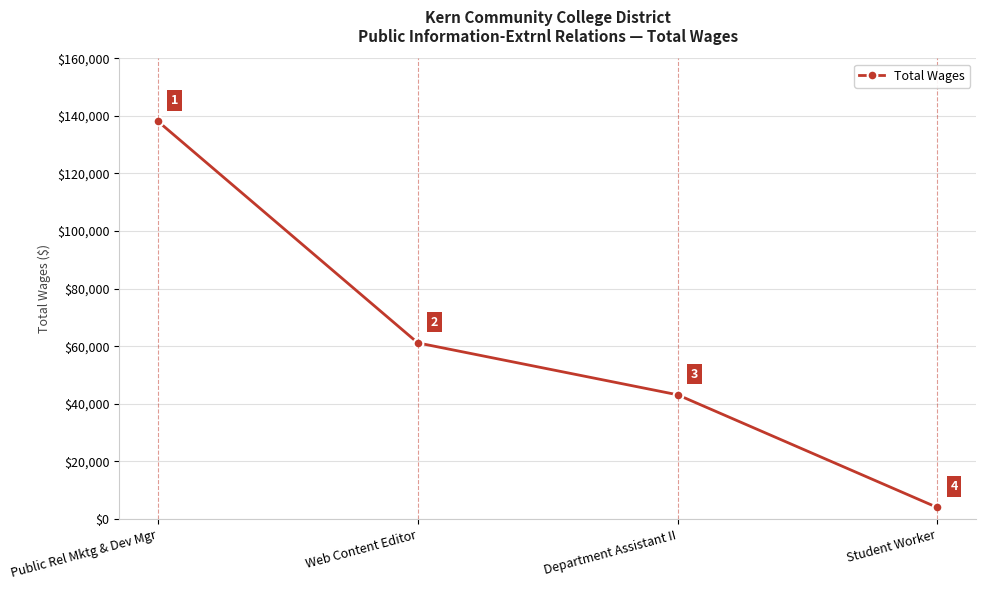

Which label corresponds to the smallest value in the chart?

Student Worker